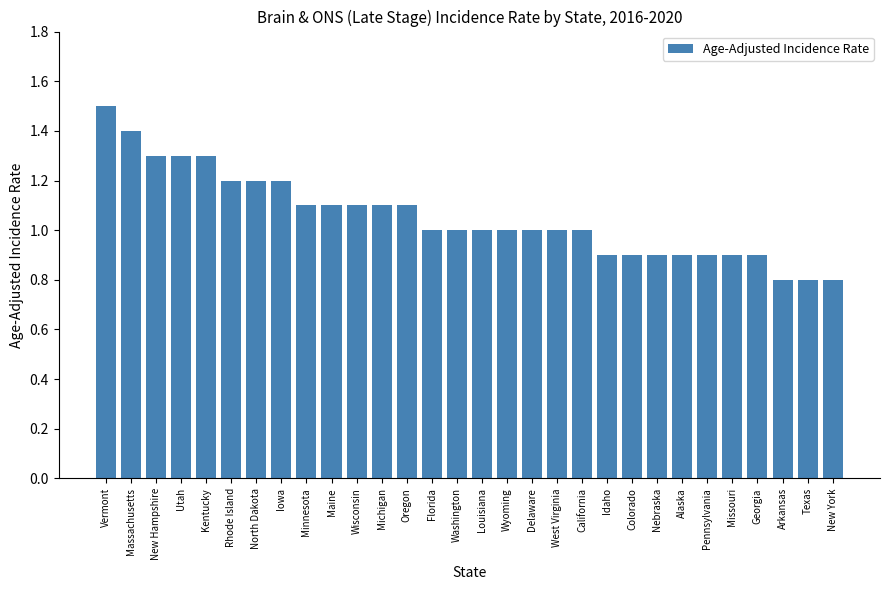

Is it true that the value at Colorado is 1.3?

False